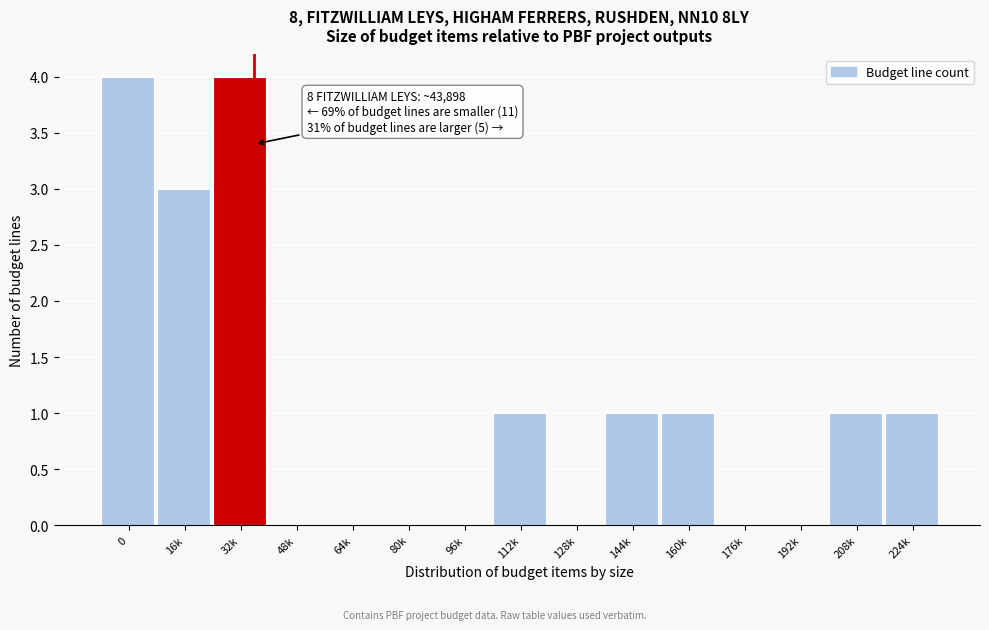

Reading left to right, what are all the values shown in this chart?

0=4	16k=3	32k=4	48k=0	64k=0	80k=0	96k=0	112k=1	128k=0	144k=1	160k=1	176k=0	192k=0	208k=1	224k=1